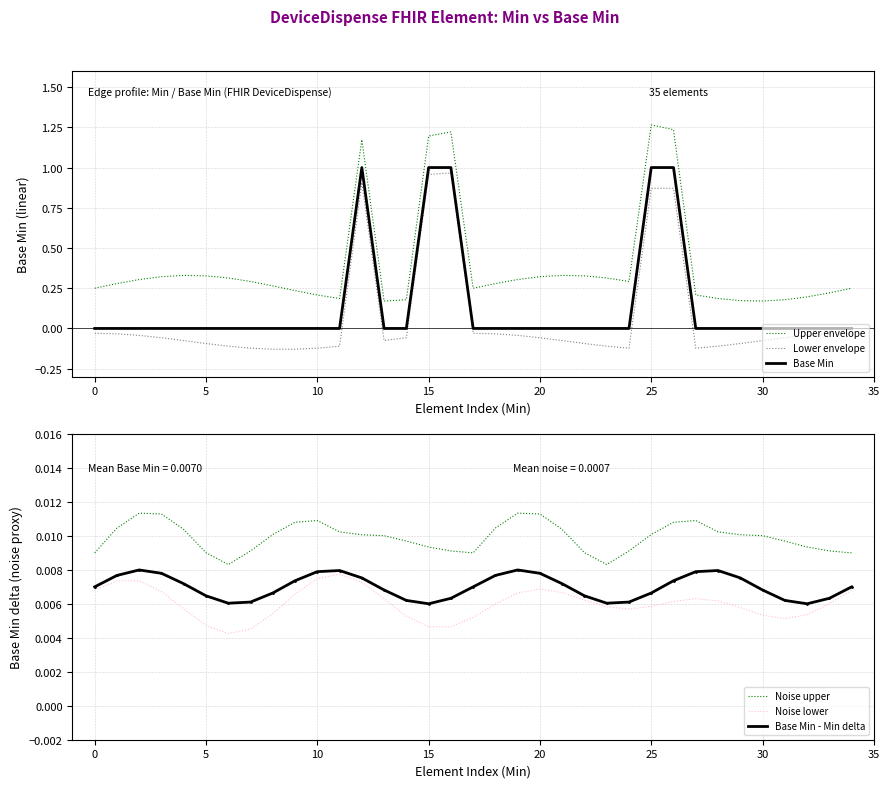

How many Noise lower values are between 0 and 1?

35